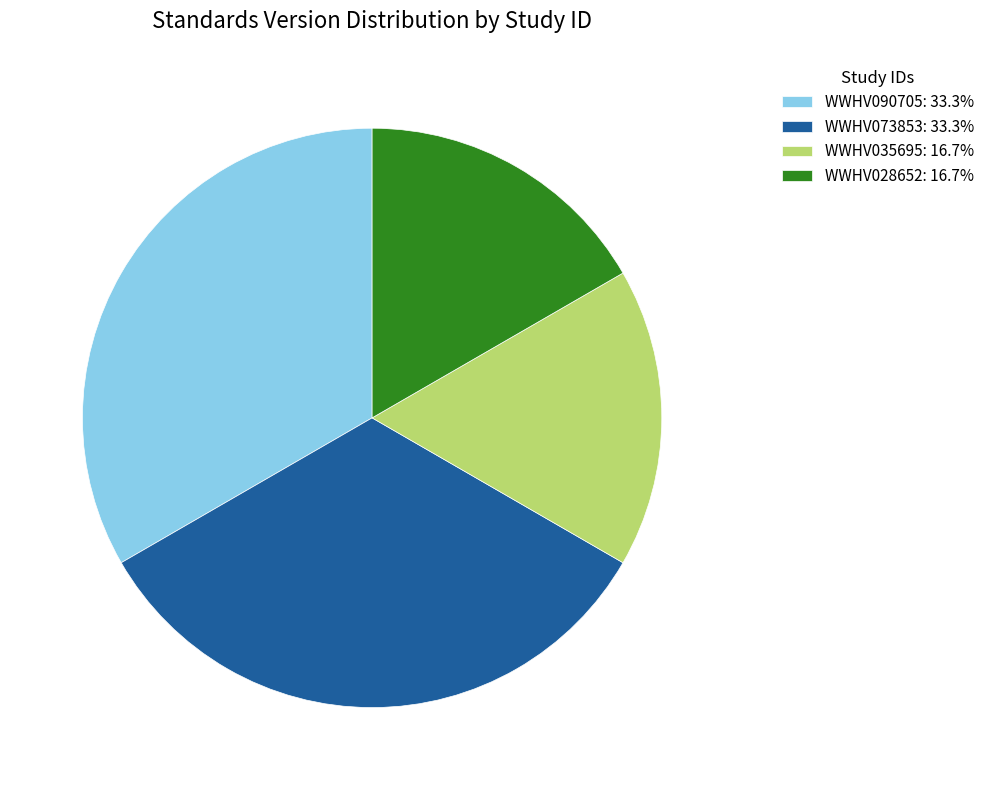

Do WWHV028652: 16.7% and WWHV035695: 16.7% together represent more than half of the pie?

No